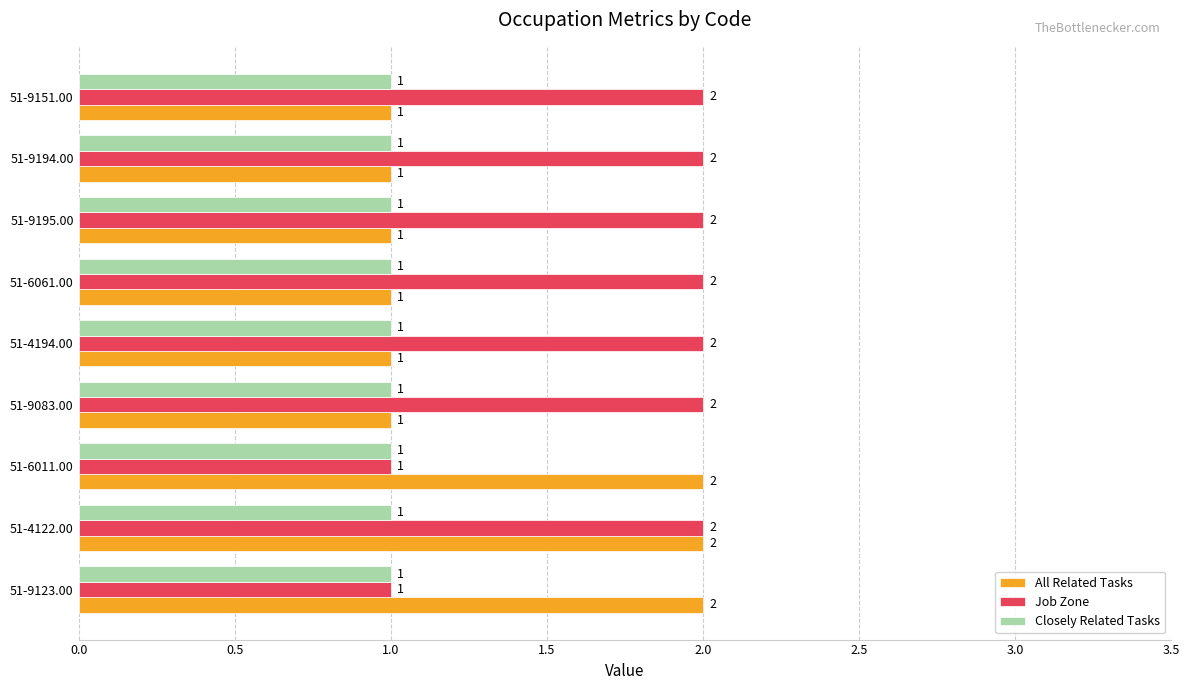

Between 51-9123.00 and 51-4122.00, which series saw the biggest shift?

Job Zone